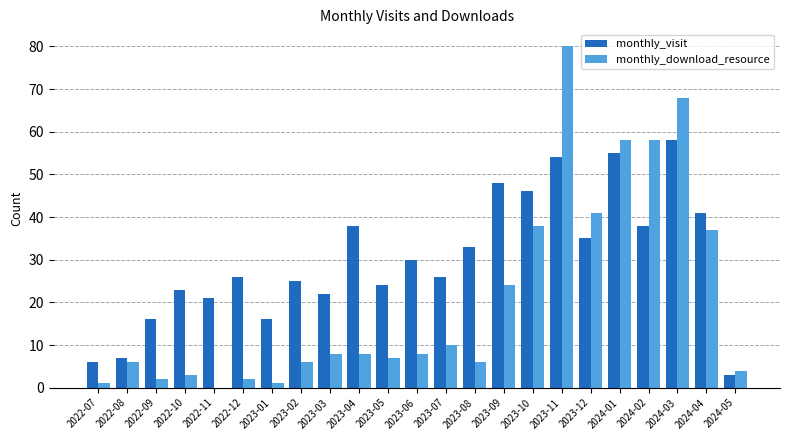

What are all the series names shown in the legend?

monthly_visit, monthly_download_resource